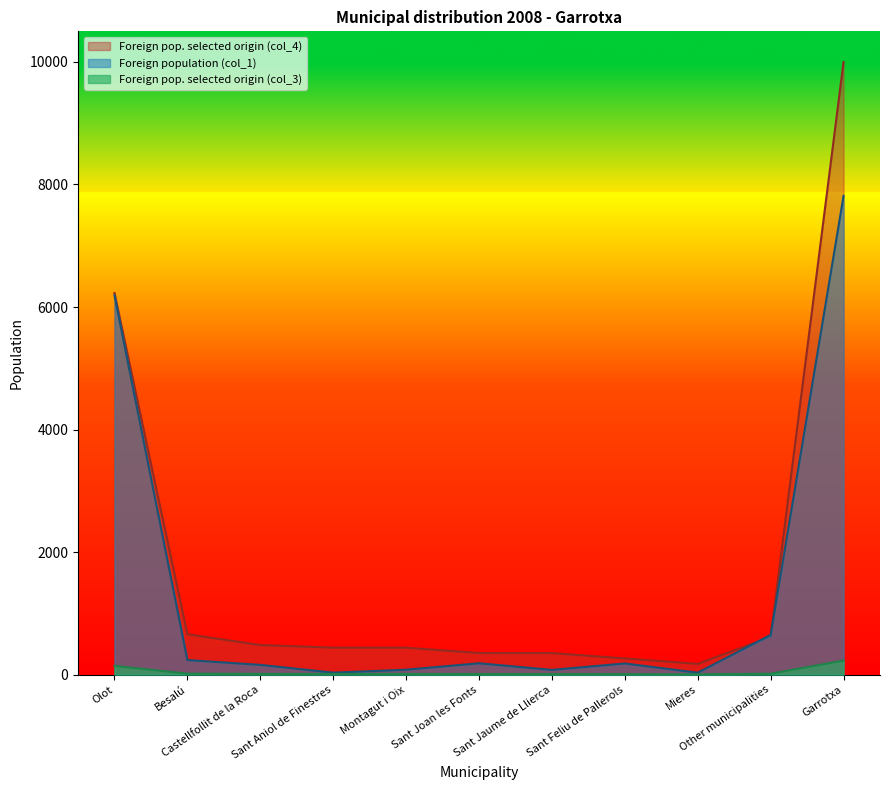

Rank the series by their maximum value, from lowest to highest.

Foreign pop. selected origin (col_3), Foreign population (col_1), Foreign pop. selected origin (col_4)